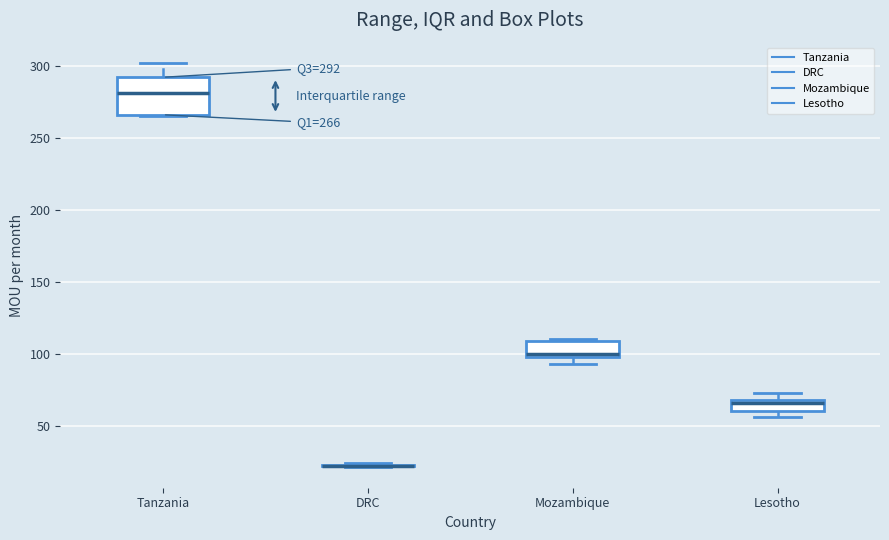

Which box is the tallest, from its lower edge to its upper edge?

Tanzania